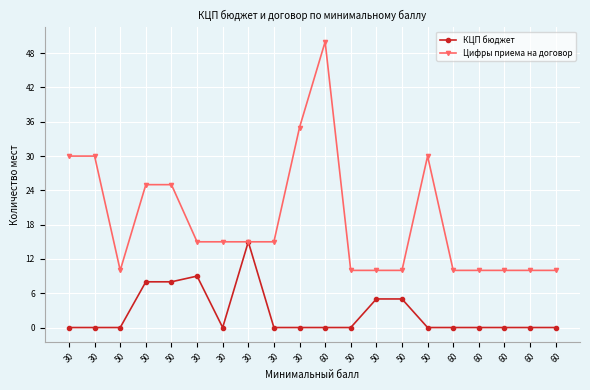

The value of Цифры приема на договор at 50 is 10. True or false?

True